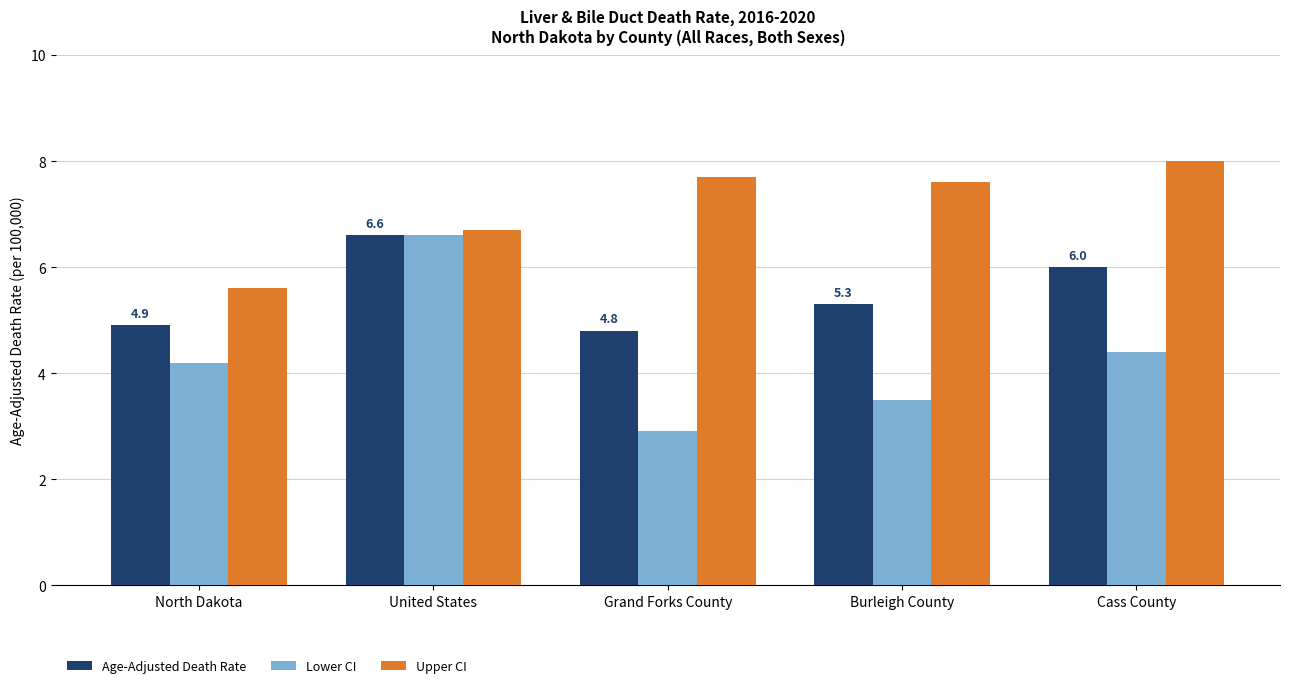

What are all the series names shown in the legend?

Age-Adjusted Death Rate, Lower CI, Upper CI